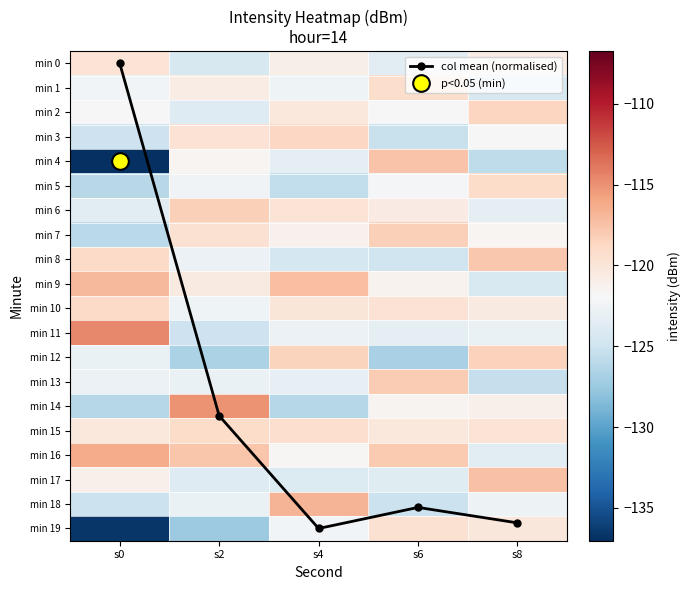

At which label does min 13 first exceed -122?

s6